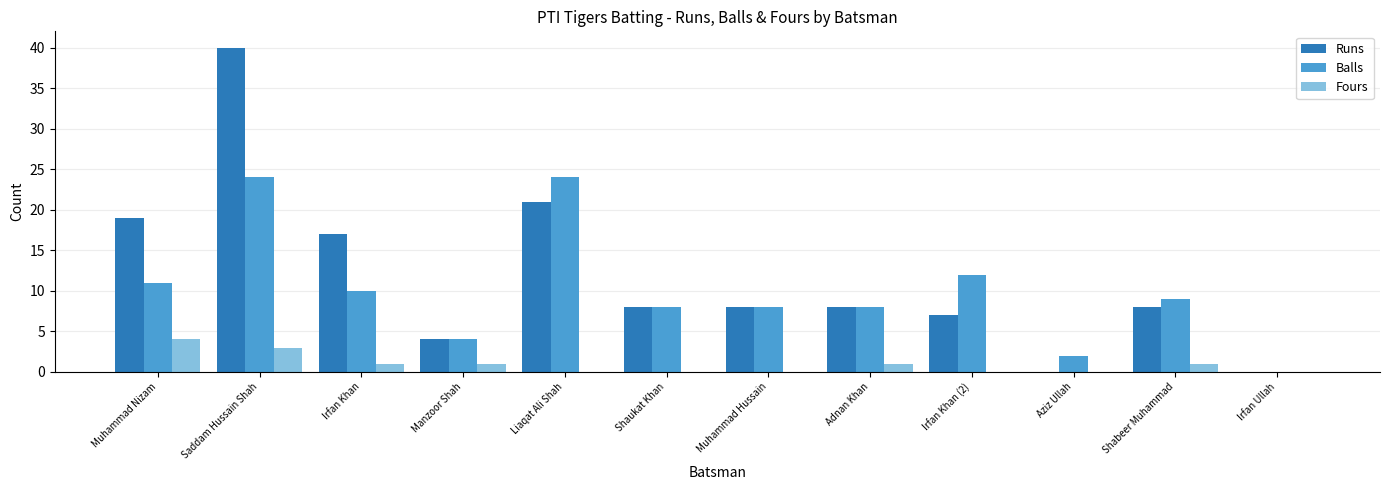

Count the number of data series in this chart.

3